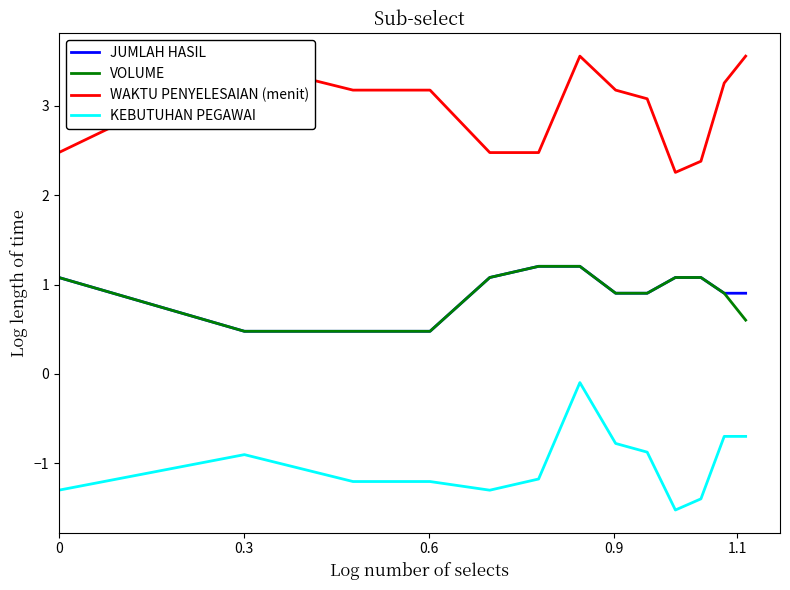

True or false: WAKTU PENYELESAIAN (menit) and VOLUME cross at least once.

False